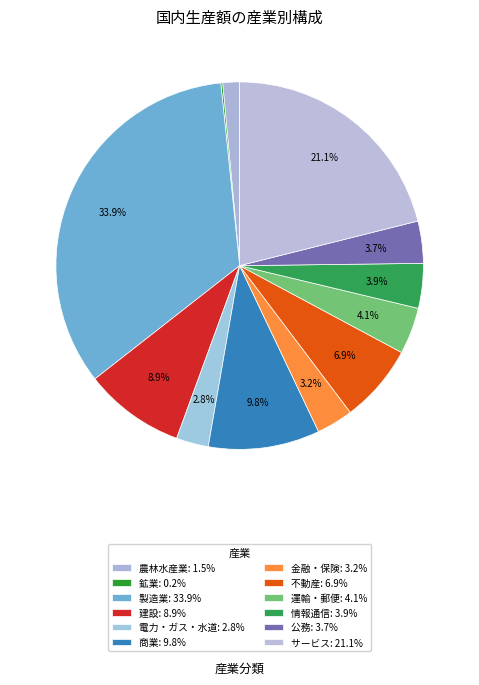

To the nearest percent, what is the average slice percentage?

8%